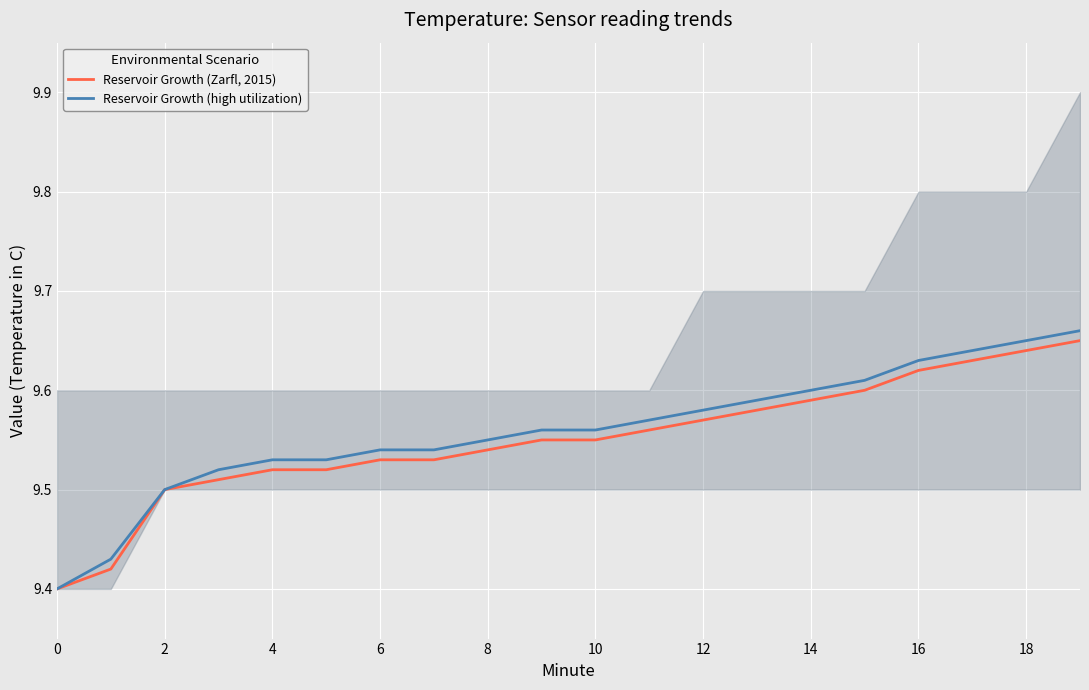

What is the difference between the second highest and minimum values in the Reservoir Growth (high utilization) series?

0.2